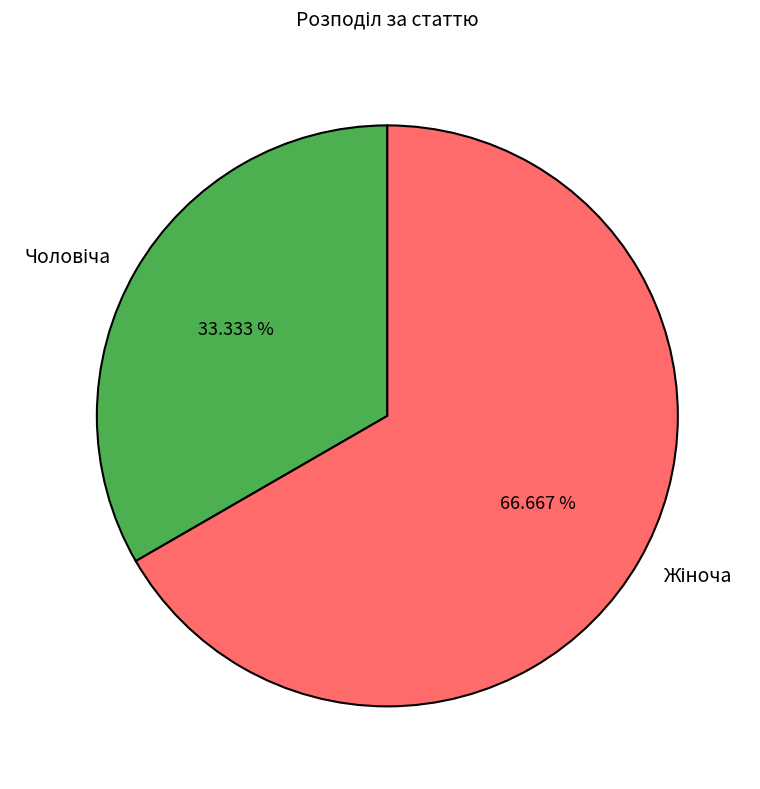

What is the ratio of the value at Чоловіча to the value at Жіноча?

0.5